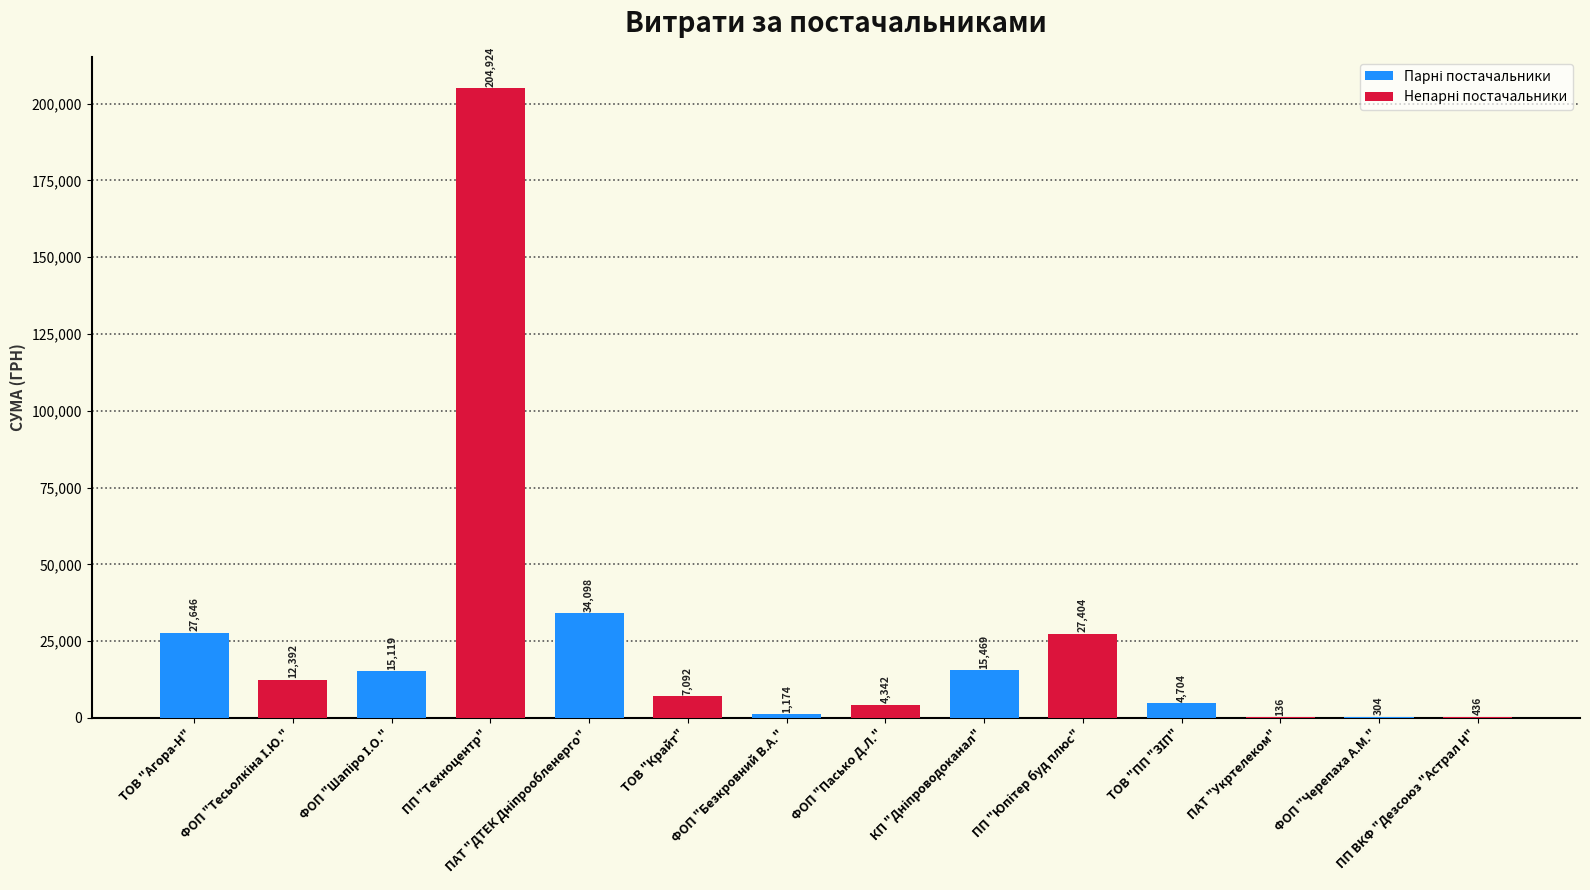

What is the maximum value shown in the chart?

204924.0